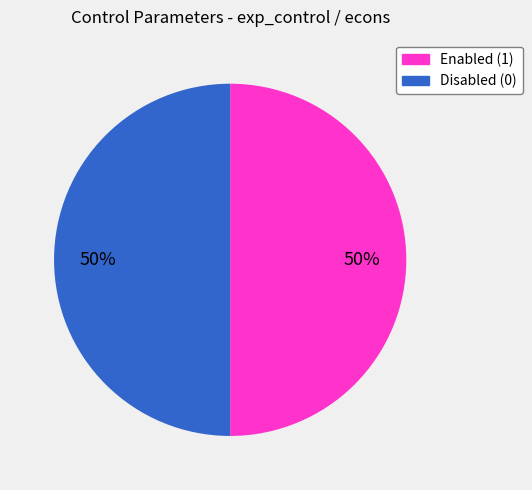

How many segments does this pie chart have?

2